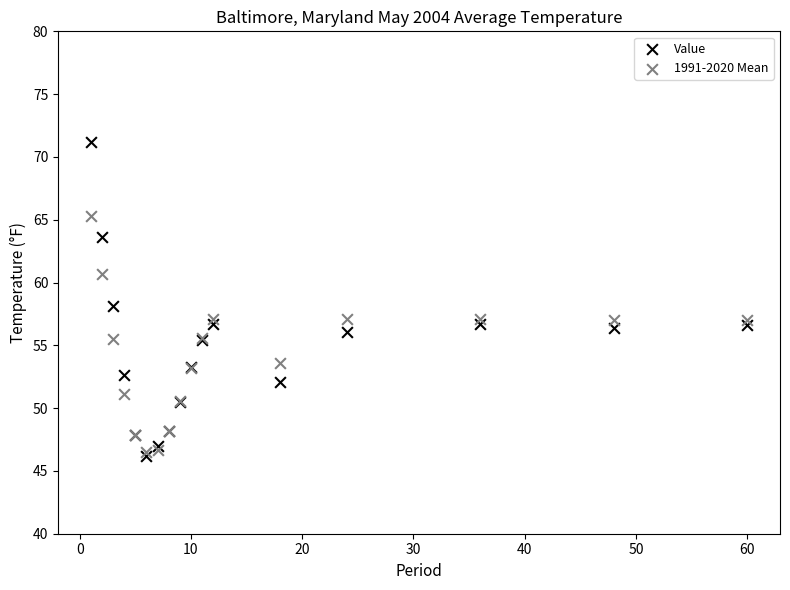

What are all the series names shown in the legend?

Value, 1991-2020 Mean